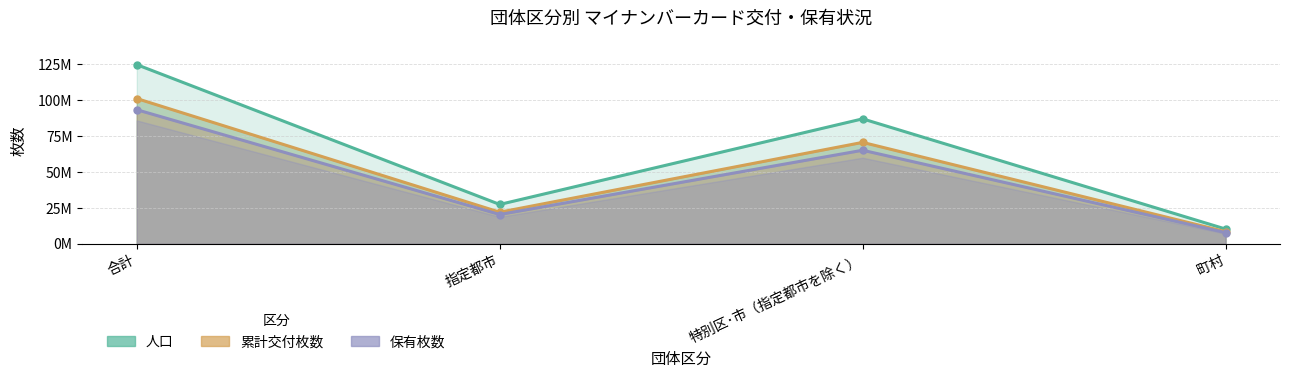

Reading left to right, what are all the values shown in this chart?

人口: 124885175	27458161	87107762	10319252
累計交付枚数: 101251880	22060465	70708545	8482870
保有枚数: 93467651	20433642	65219685	7814324